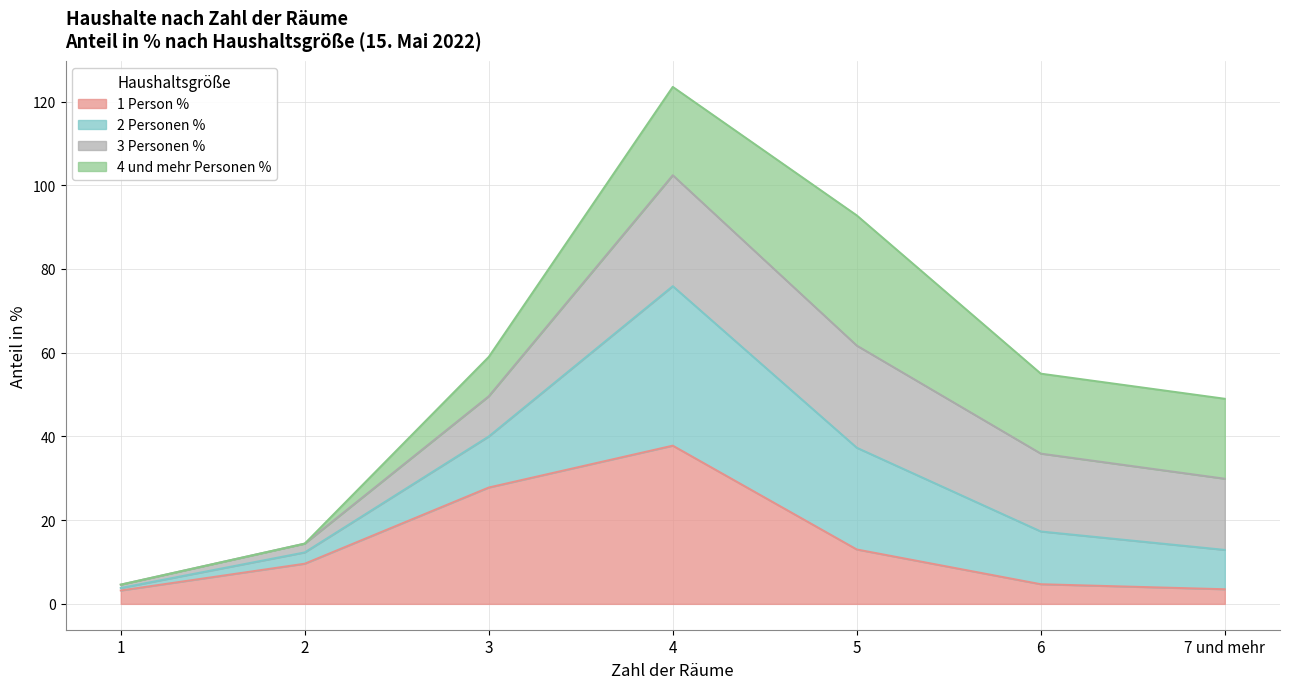

What position from the left is 4?

4